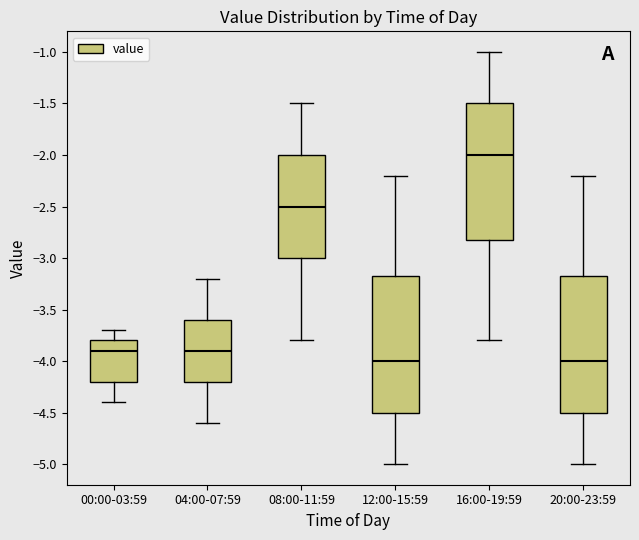

Reading left to right, read every box against the y-axis: the position of its median line, the range the box covers, and the ends of its whiskers. The values are not printed on the chart, so give them approximately, as read against the axis.

00:00-03:59: median -3.90, box -4.20 to -3.80, whiskers -4.40 to -3.70
04:00-07:59: median -3.90, box -4.20 to -3.60, whiskers -4.60 to -3.20
08:00-11:59: median -2.50, box -3.00 to -2.00, whiskers -3.80 to -1.50
12:00-15:59: median -4.00, box -4.50 to -3.15, whiskers -5.00 to -2.20
16:00-19:59: median -2.00, box -2.80 to -1.50, whiskers -3.80 to -1.00
20:00-23:59: median -4.00, box -4.50 to -3.15, whiskers -5.00 to -2.20